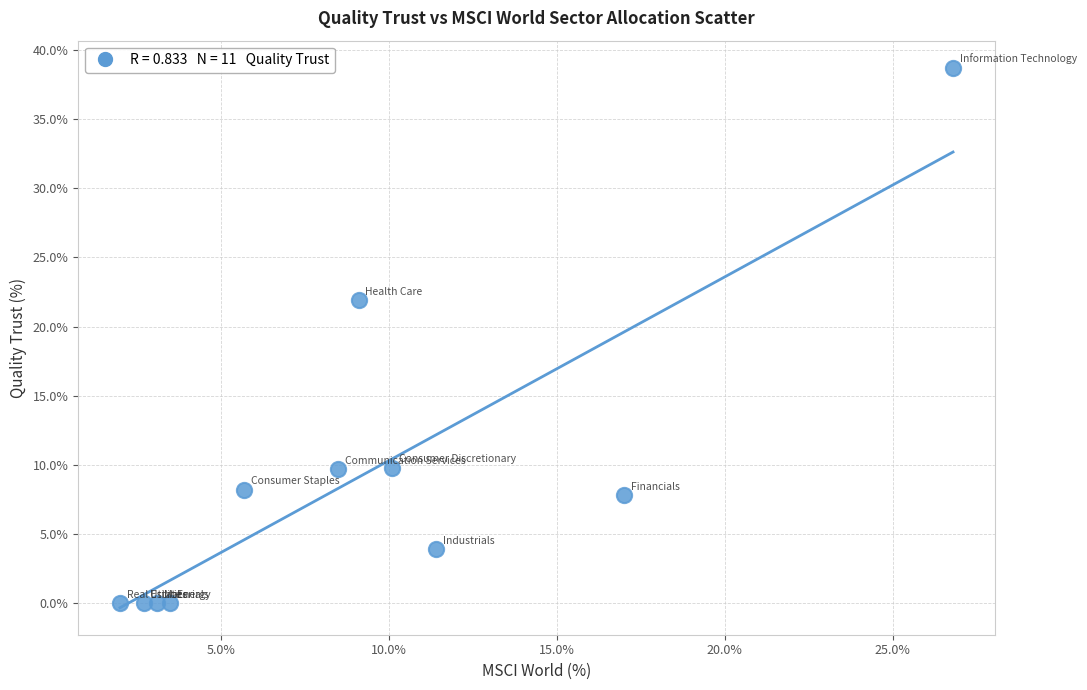

What is the range of Y values (max minus min)?

38.7